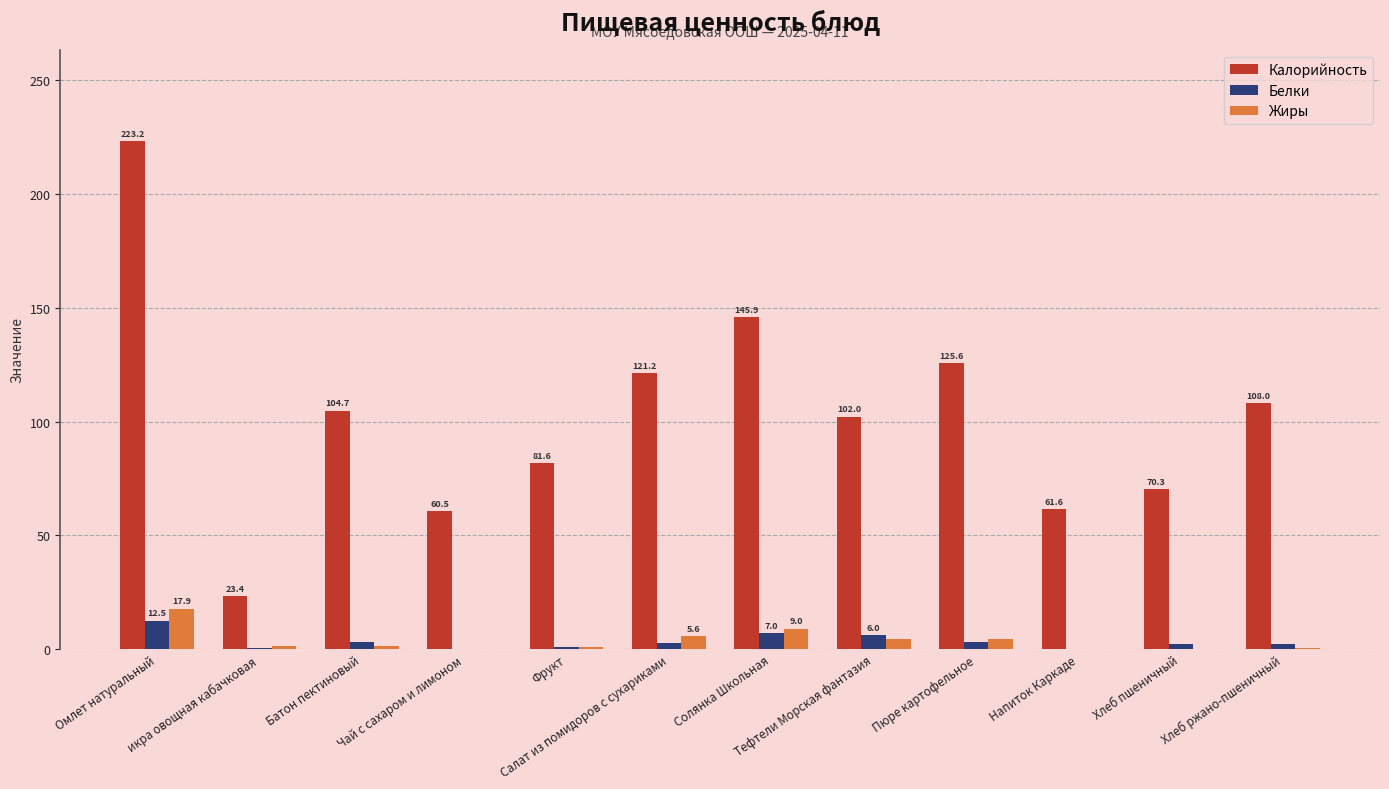

At which category is the sum across all series the highest?

Омлет натуральный